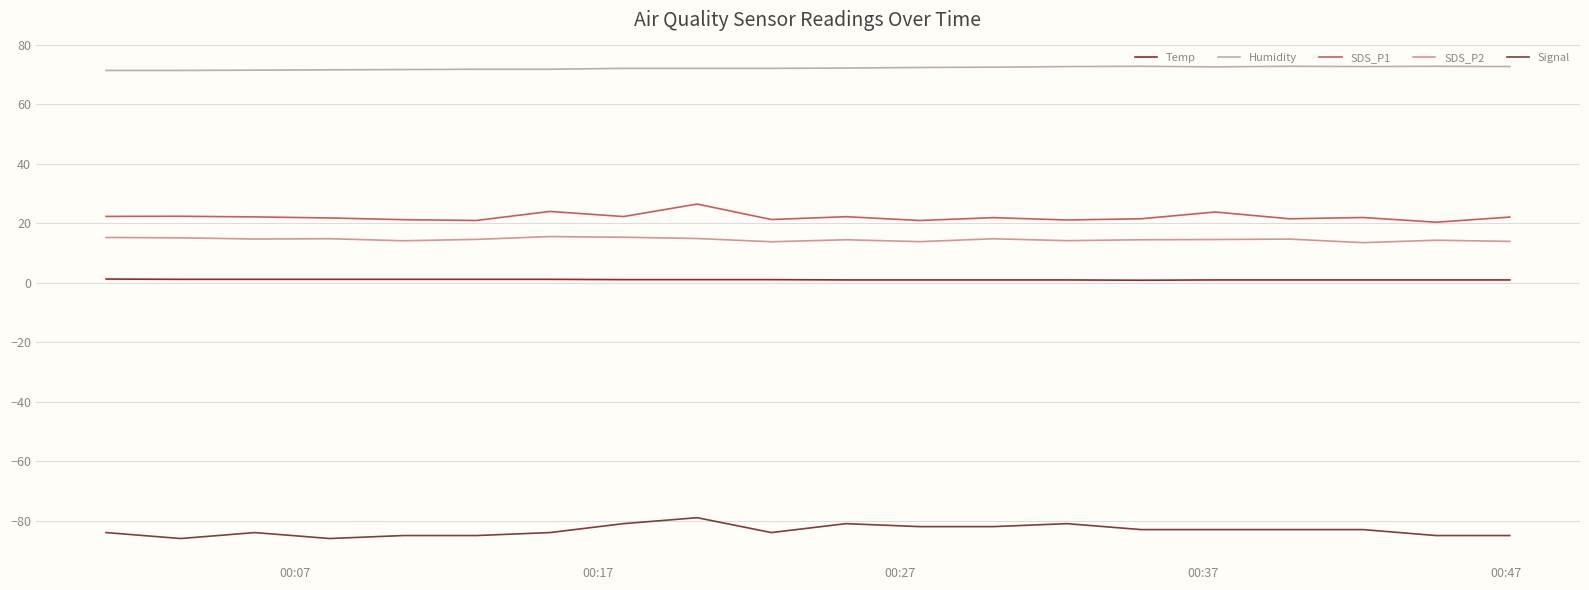

Which series has the largest total across all categories?

Humidity